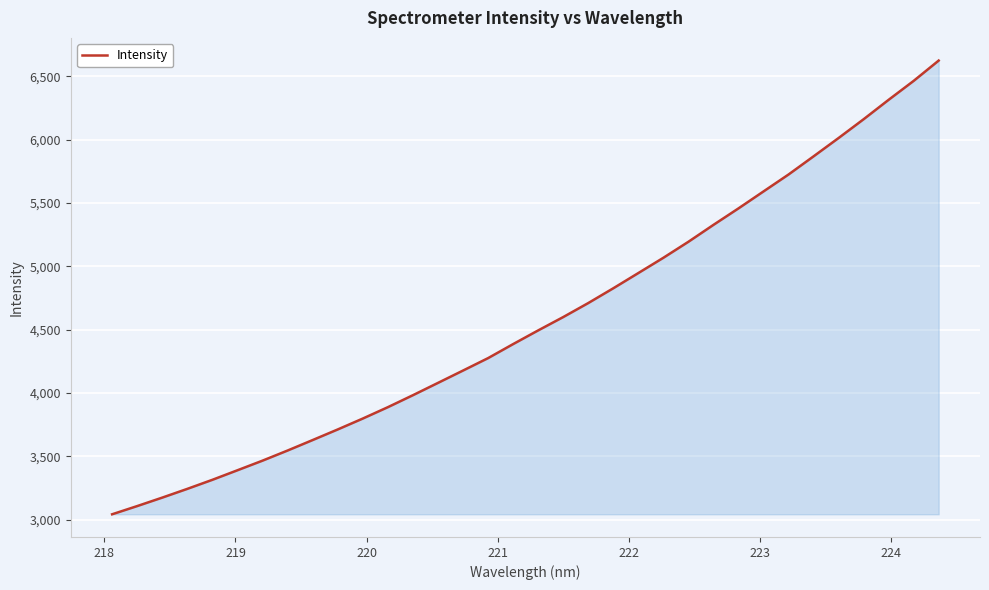

What is the difference between the second highest and second lowest values?

3354.8